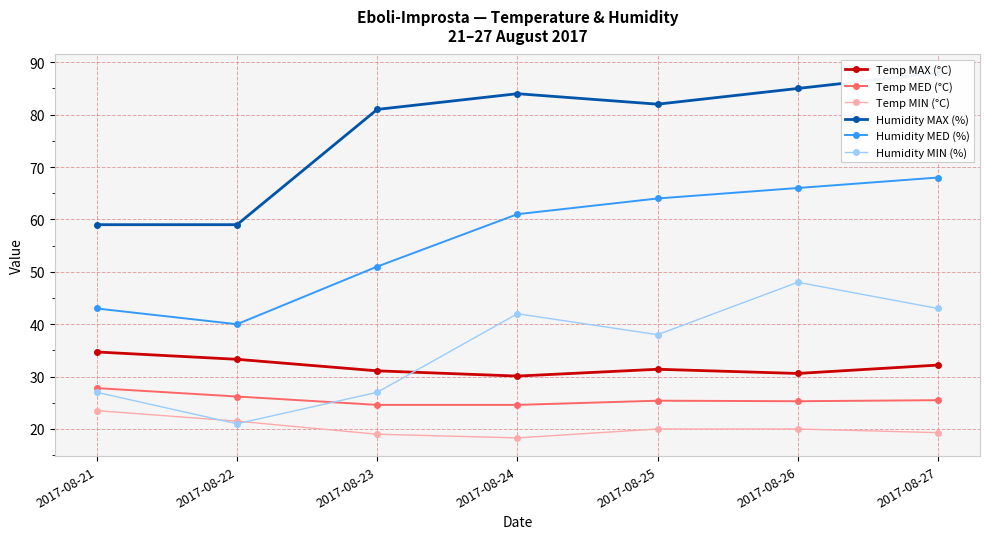

At which category is the sum across all series the highest?

2017-08-27